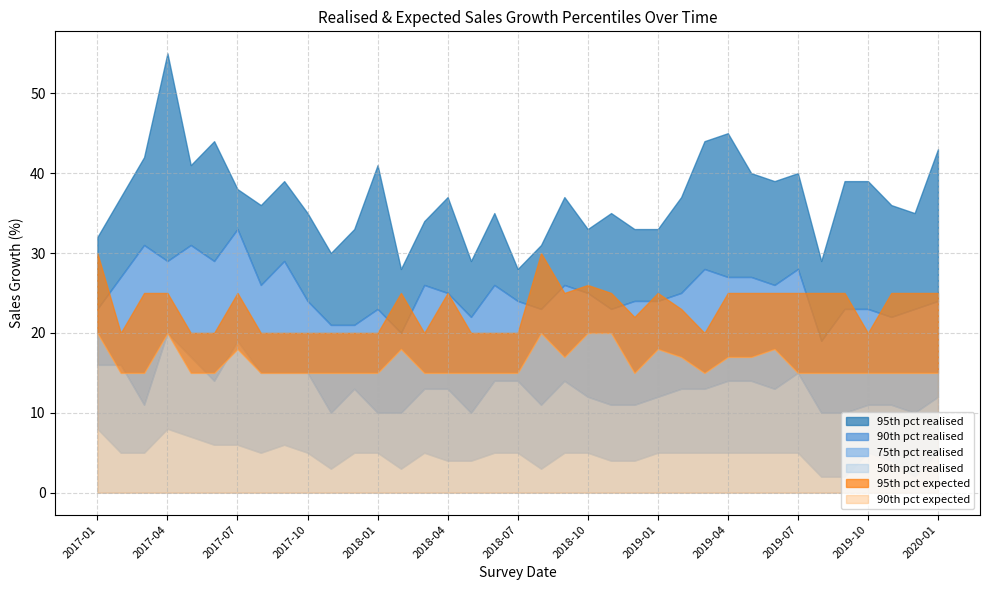

At which category is the sum across all series the highest?

2017-04